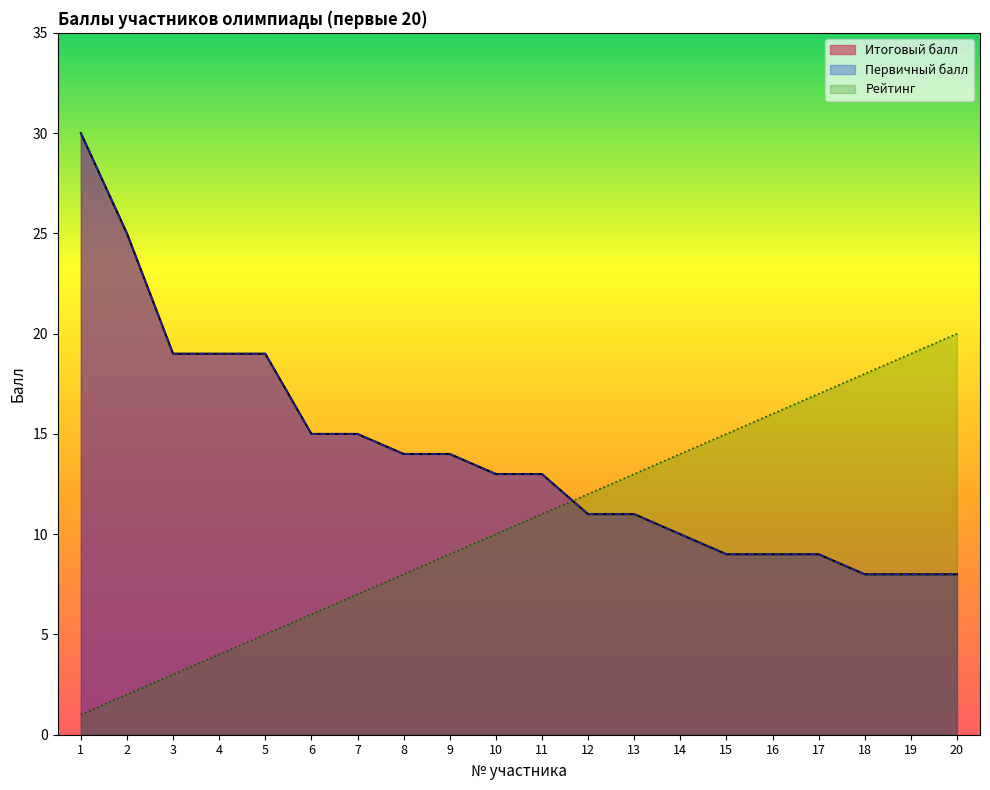

Read the Итоговый балл value at 13, to the nearest 5.

10